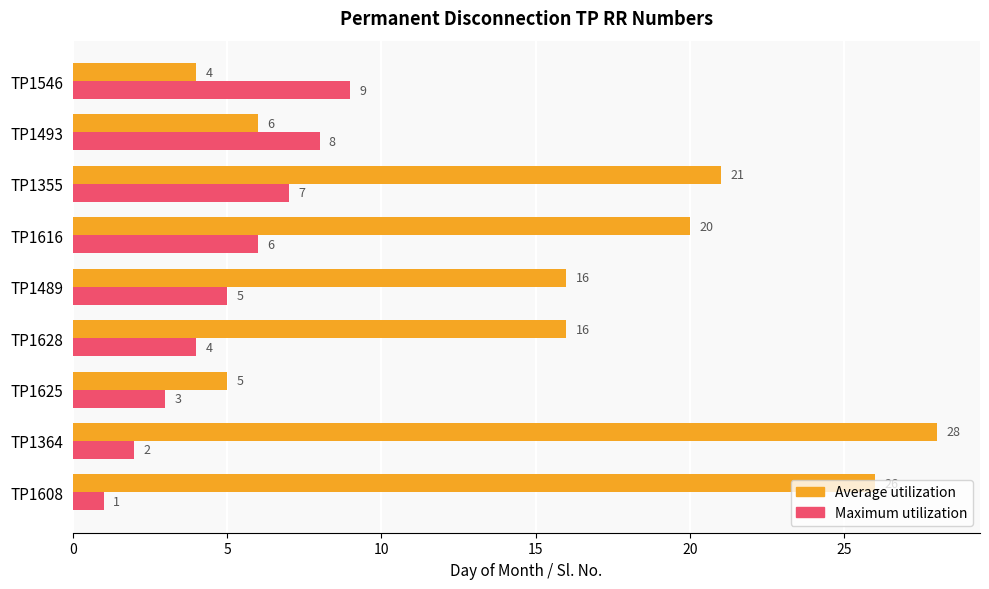

The value of Average utilization at TP1616 is 8. True or false?

False